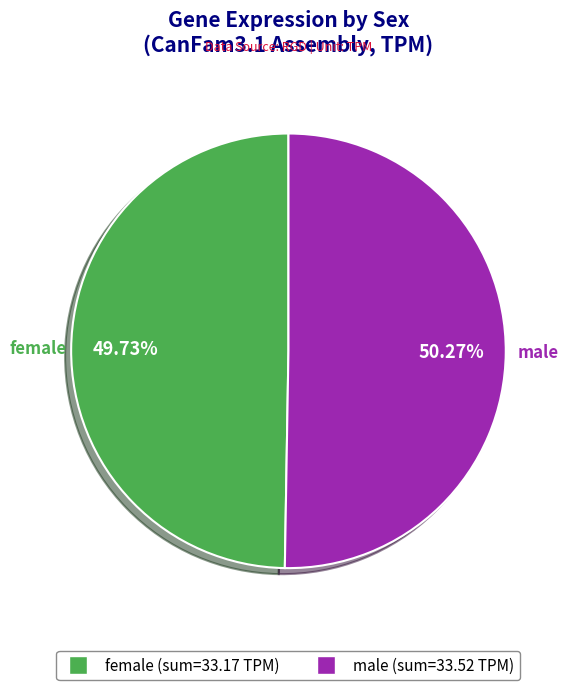

Rank the categories by value from lowest to highest.

female, male